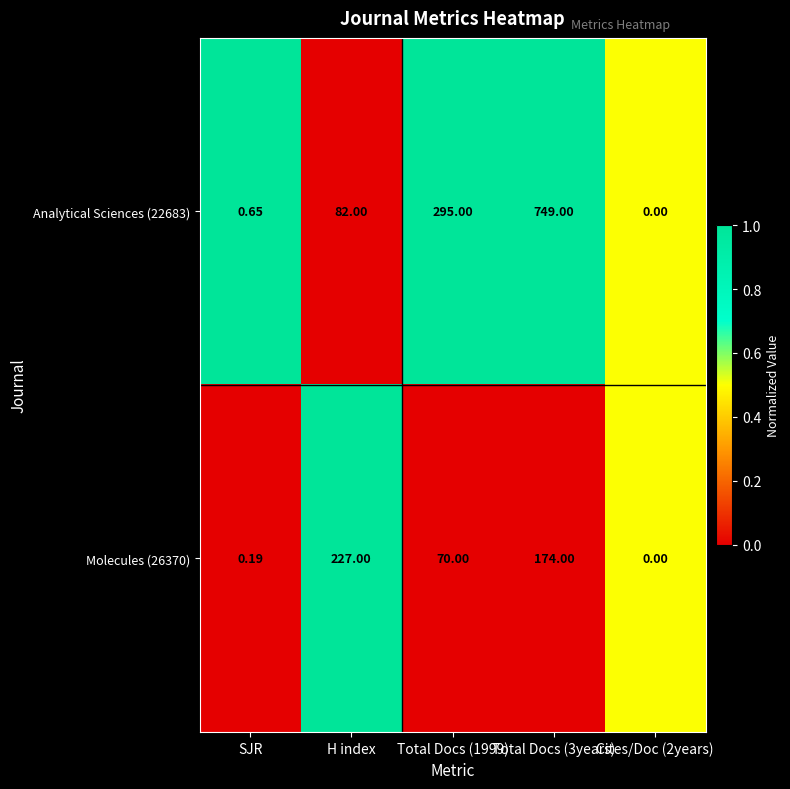

List the series in order of their peak value, lowest first.

Molecules (26370), Analytical Sciences (22683)